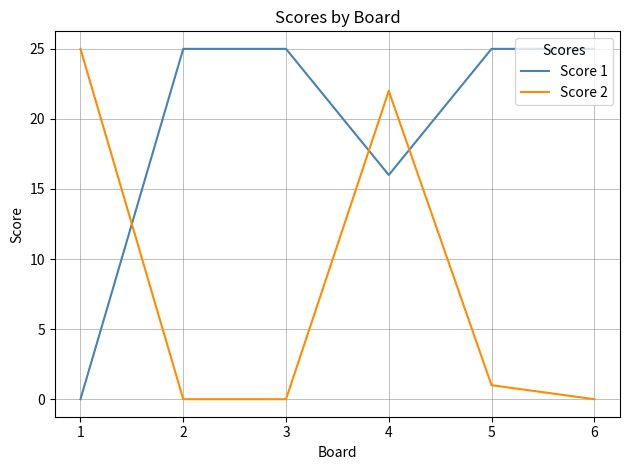

True or false: Score 2 has more than 0 points higher than both neighbors.

True